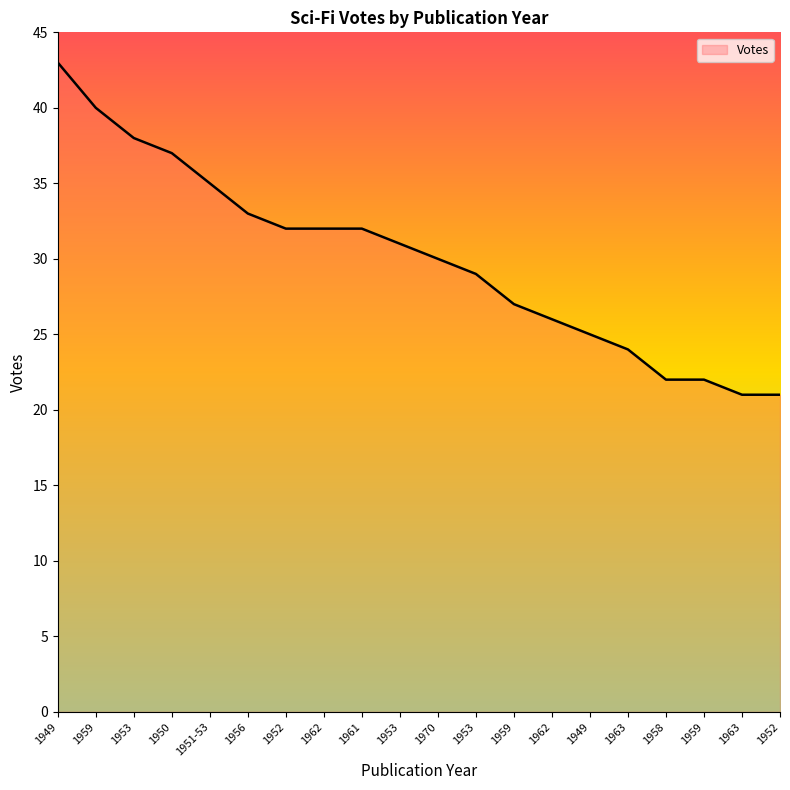

List the labels in order of value, smallest first.

1963, 1952, 1958, 1959, 1963, 1949, 1962, 1959, 1953, 1970, 1953, 1952, 1962, 1961, 1956, 1951-53, 1950, 1953, 1959, 1949